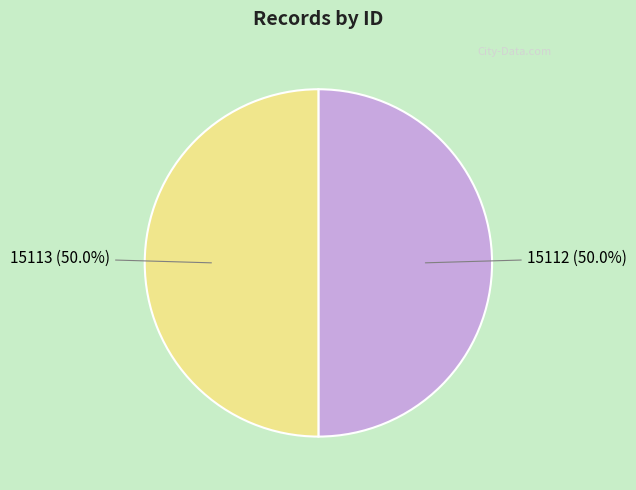

Approximately how many times larger is the value at 15112 compared to 15113?

1.0